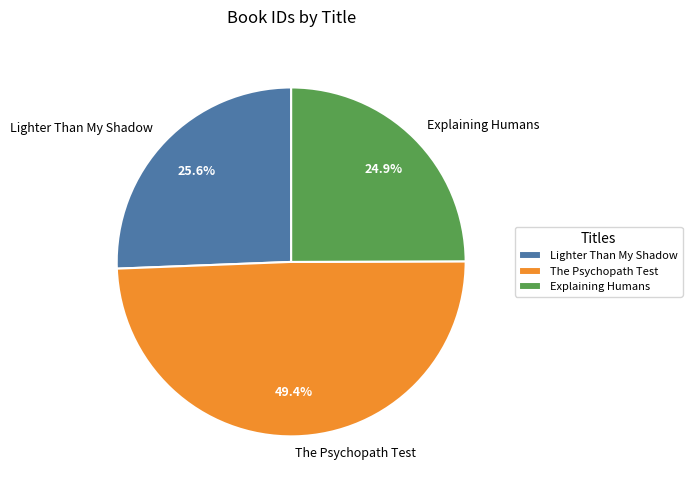

Is there a majority slice in this chart?

No